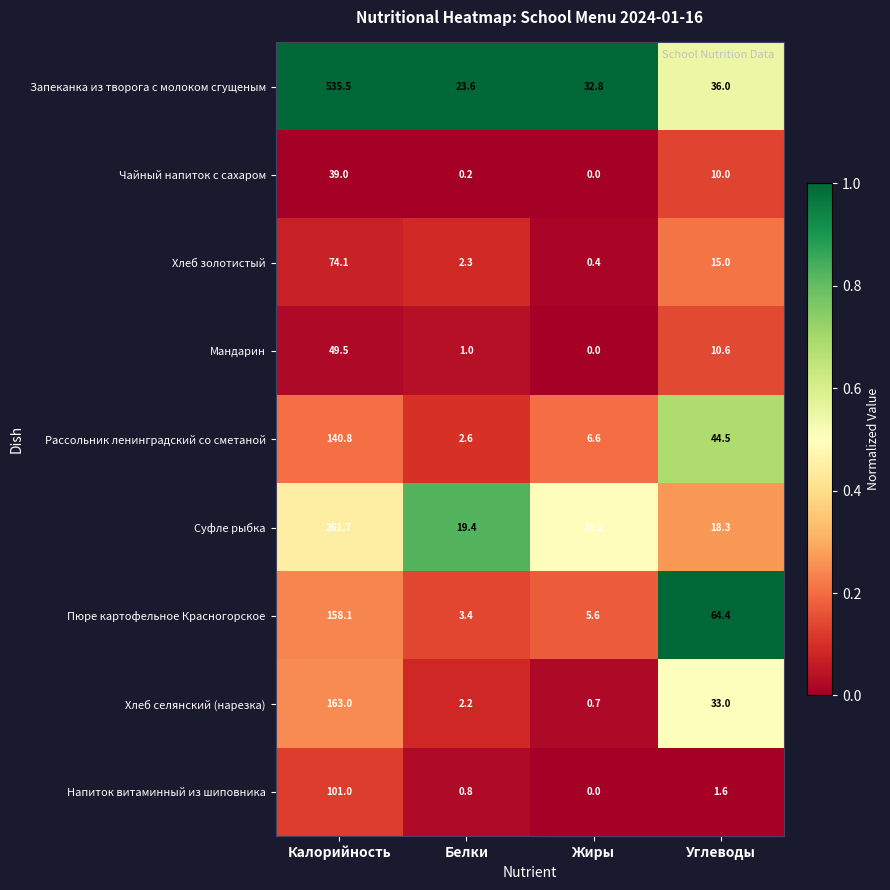

Is it true that Пюре картофельное Красногорское equals 98.8 at Углеводы?

False